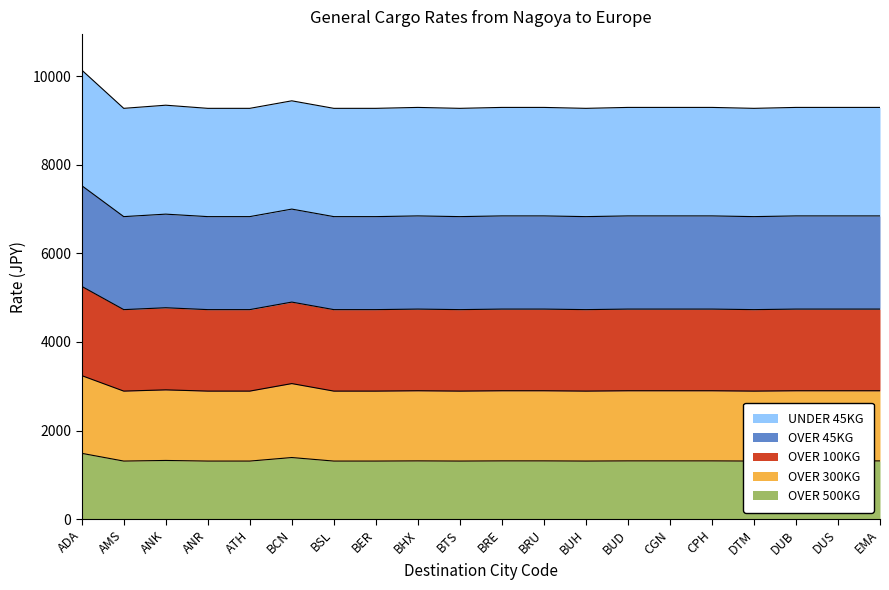

What is the sum of the OVER 300KG values at CGN and BRE?

5796